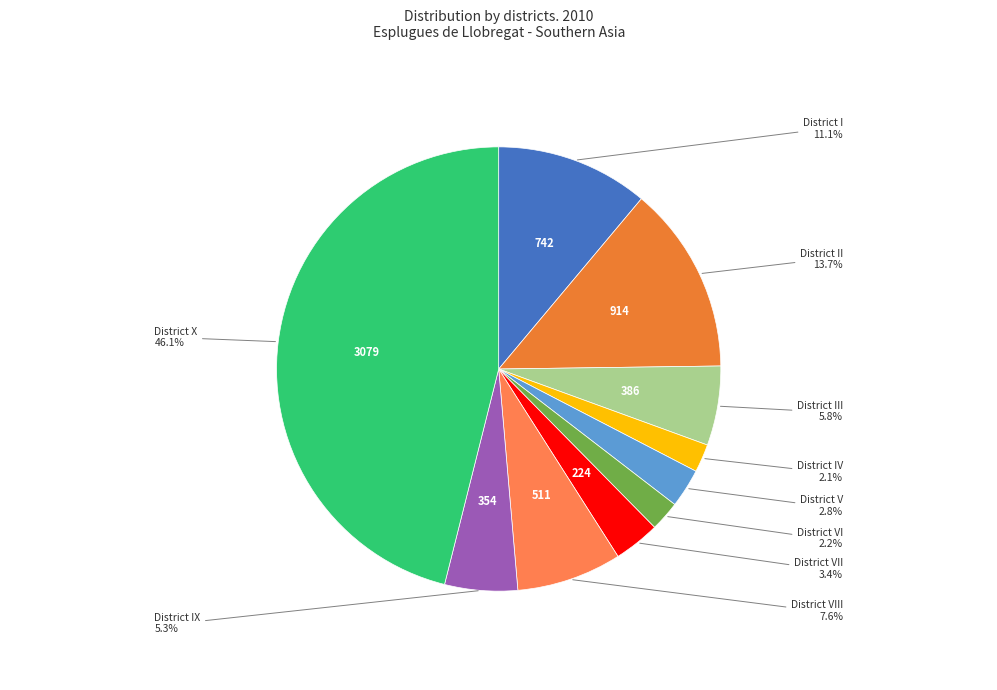

Between District VI and District II, which is larger?

District II